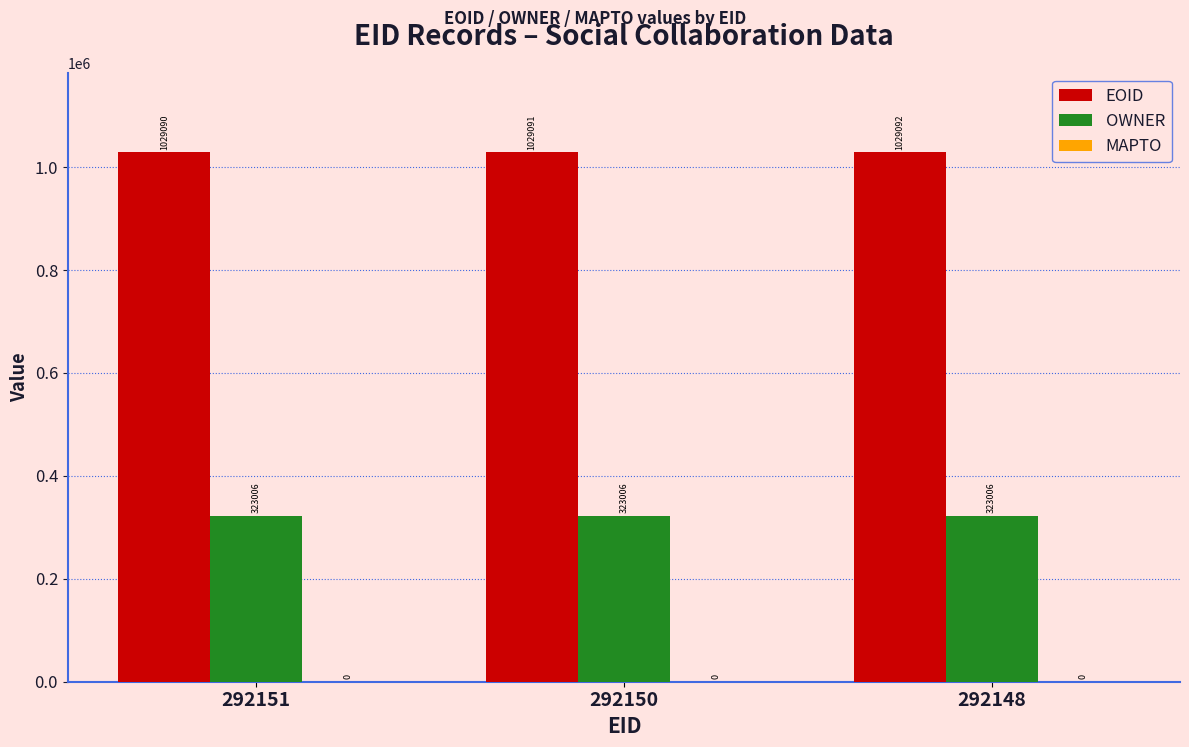

Rank the series at 292151 from lowest to highest value.

OWNER, EOID